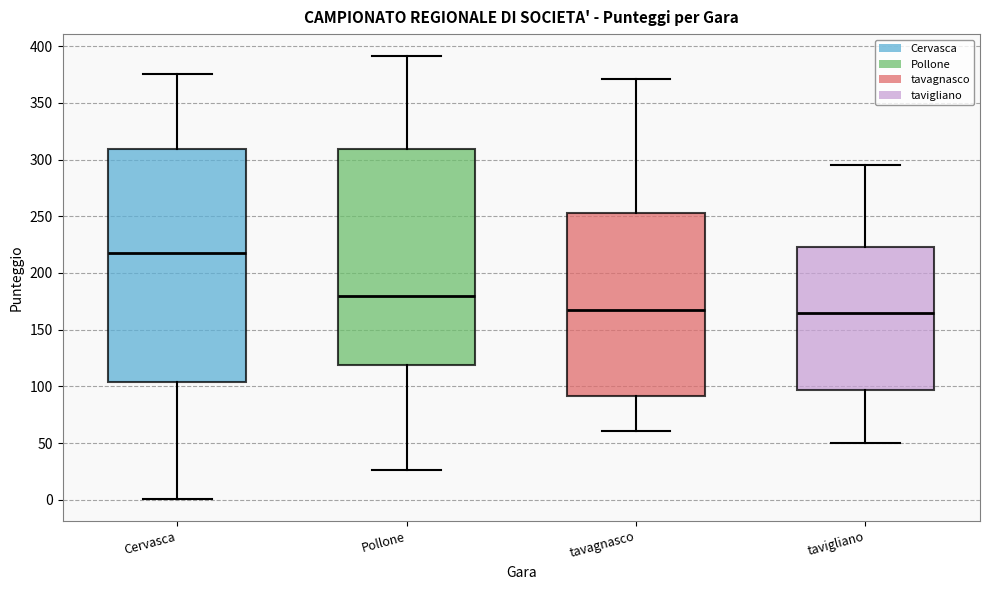

Which box's median line is the highest?

Cervasca